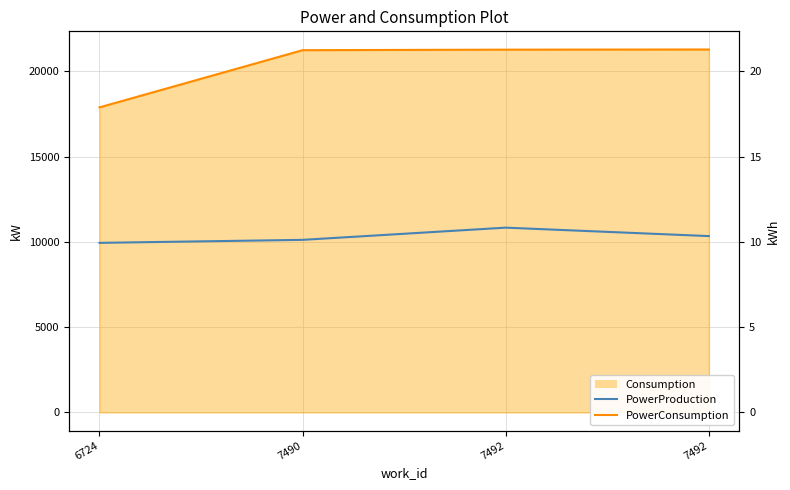

True or false: PowerProduction and PowerConsumption cross at least once.

False